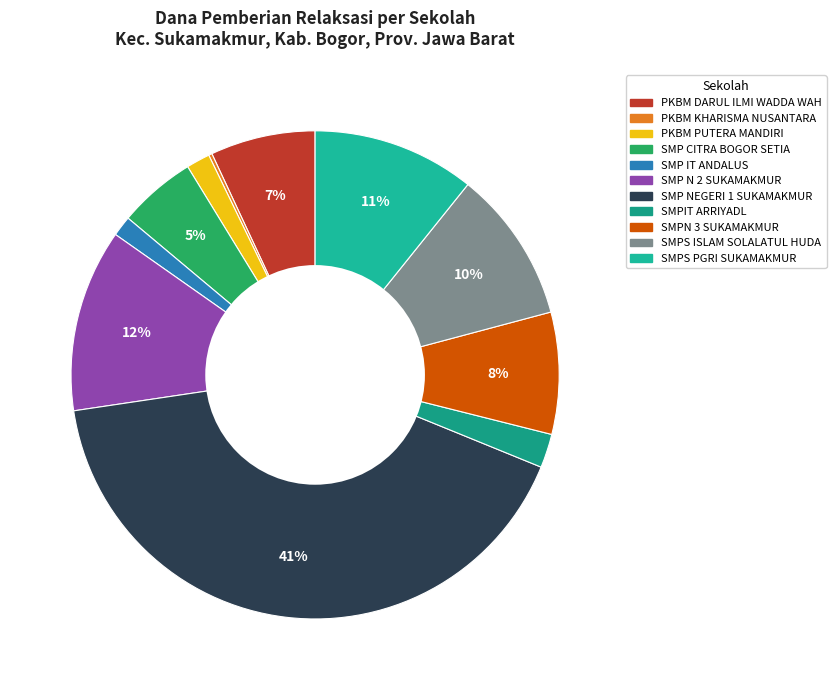

What is the total percentage of SMP IT ANDALUS and PKBM PUTERA MANDIRI?

2.9%